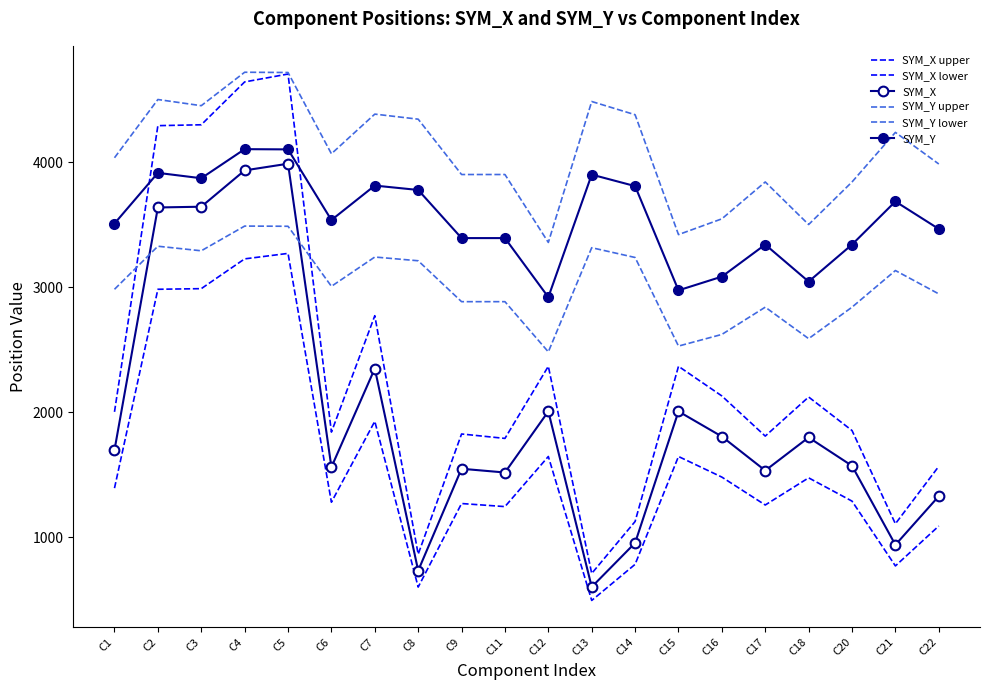

Rank the categories by SYM_Y value from highest to lowest.

C4, C5, C2, C13, C3, C7, C14, C8, C21, C6, C1, C22, C9, C11, C17, C20, C16, C18, C15, C12